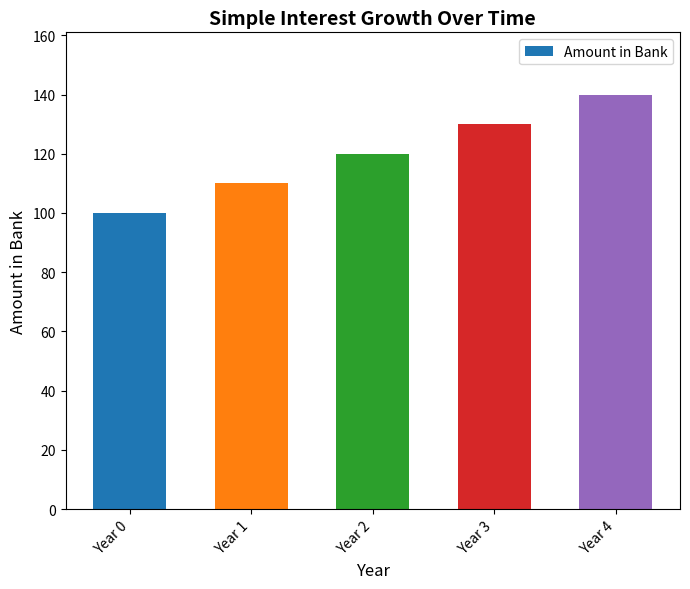

Count the values in the range 110 to 130.

3